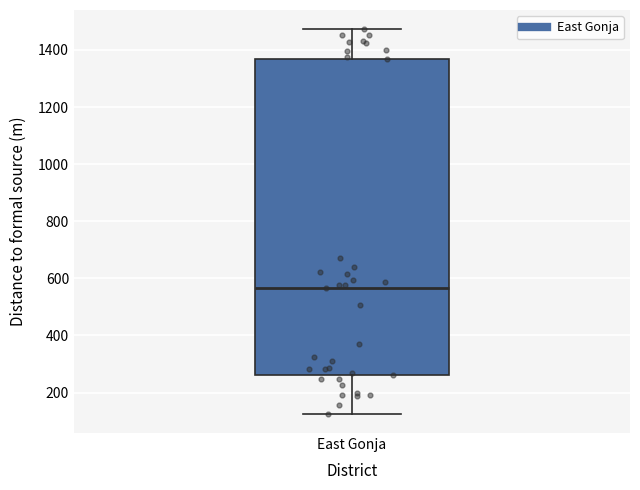

Read this box plot against the y-axis: the position of the median line, the range covered by the box, and the ends of both whiskers. The values are not printed on the chart, so give them approximately, as read against the axis.

median 560, box 260 to 1360, whiskers 120 to 1480